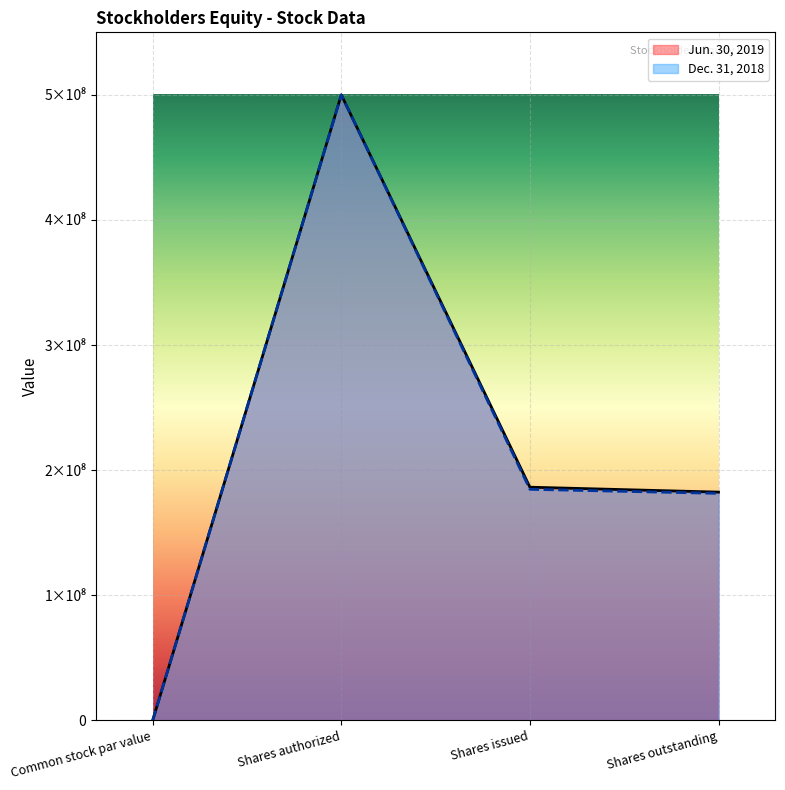

What are all the series names shown in the legend?

Jun. 30, 2019, Dec. 31, 2018